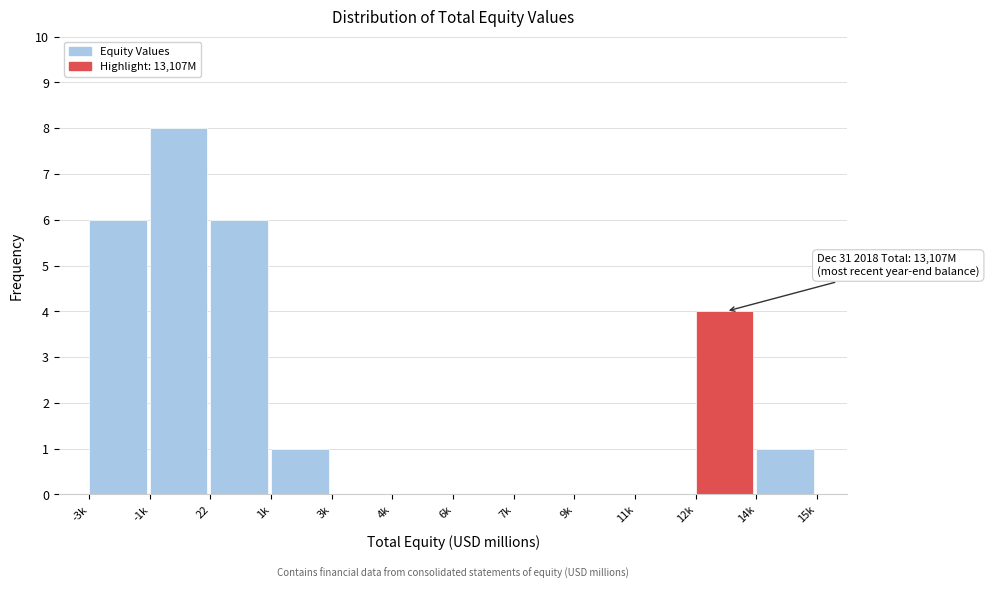

Reading right to left, list all the values displayed in this chart.

14k=1	12k=4	11k=0	9k=0	7k=0	6k=0	4k=0	3k=0	1k=1	22=6	-1k=8	-3k=6